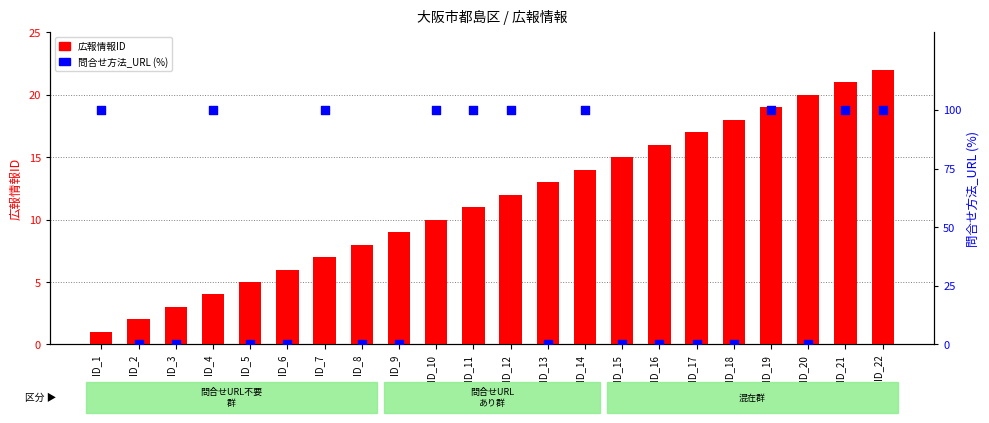

Which series has the widest spread of Y values?

問合せ方法_URL (%)